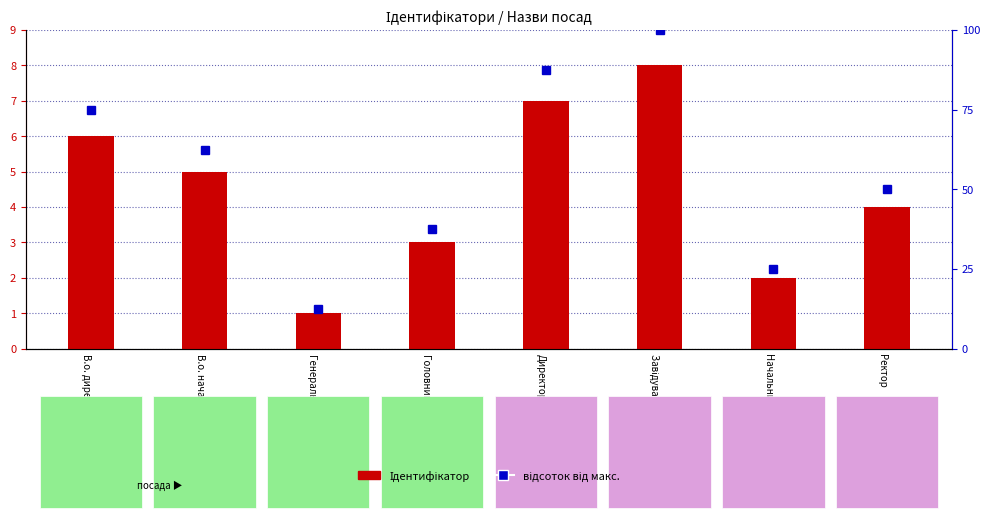

Where is Ідентифікатор nearest to the value 4?

Ректор